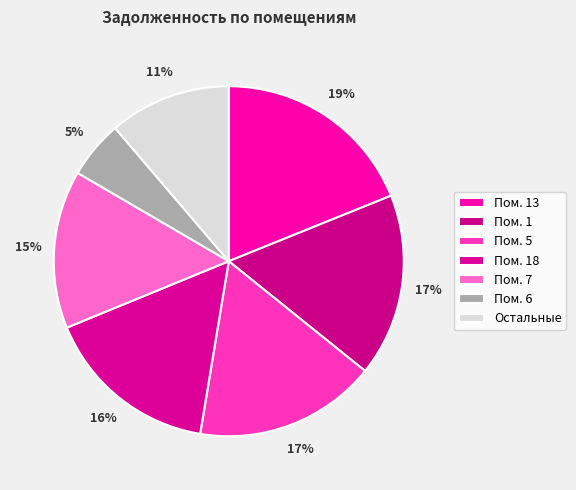

Is there a majority slice in this chart?

No